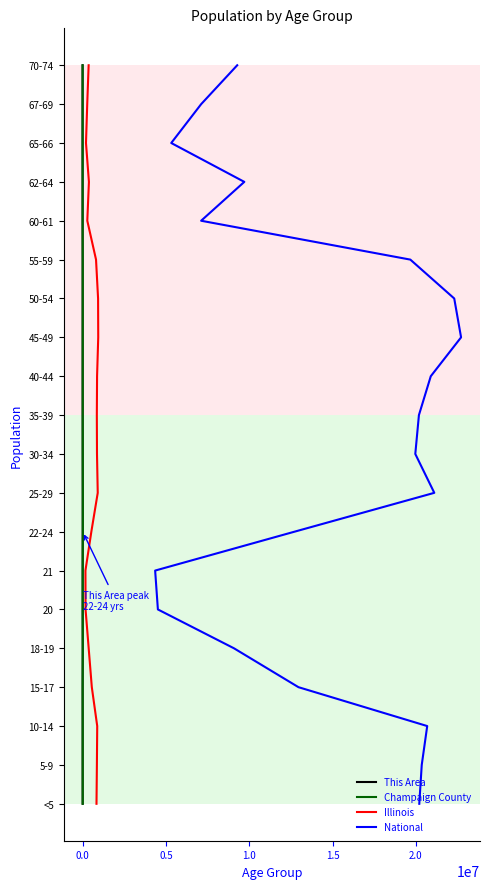

True or false: Illinois has a value of 15 at 9.

False